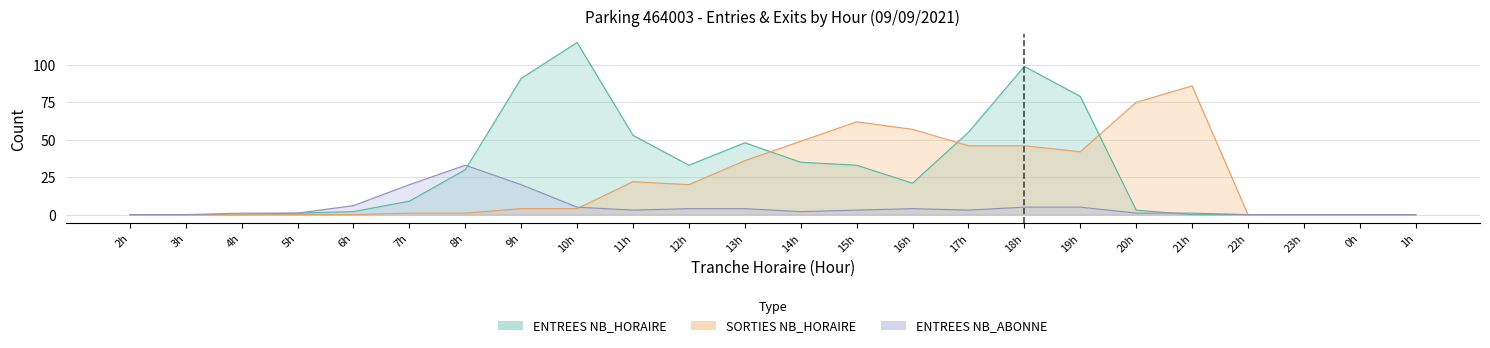

At which category does ENTREES NB_ABONNE reach its first local valley?

11h